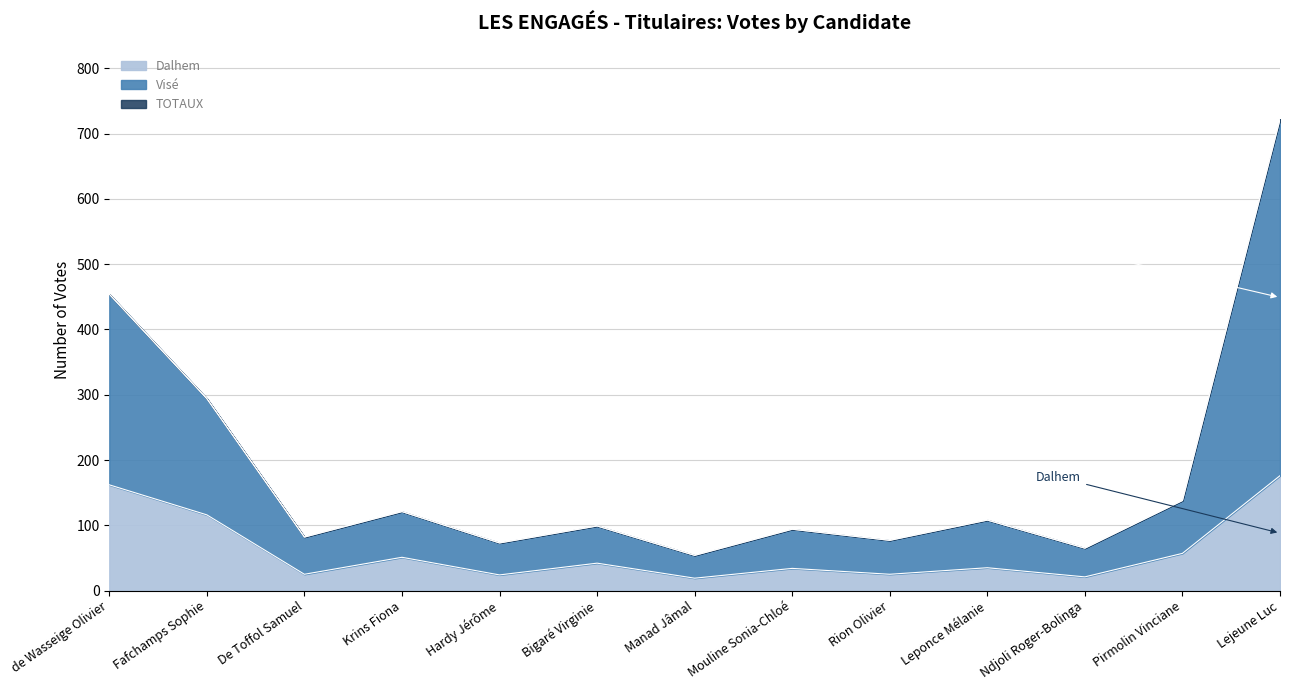

True or false: Visé and Dalhem intersect in this chart.

False